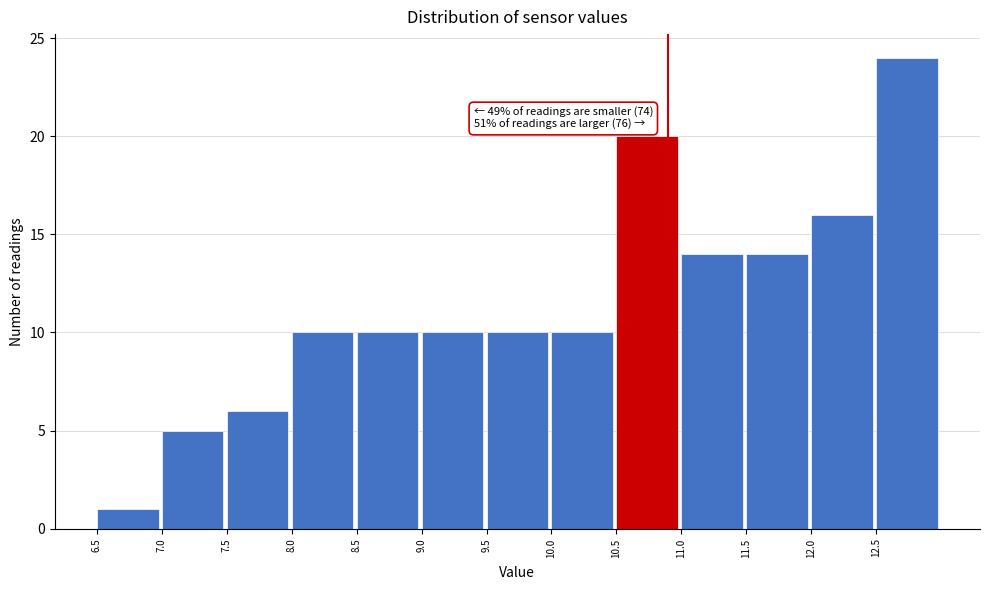

Which range on the x-axis has the tallest bar?

12.5 to 13.0